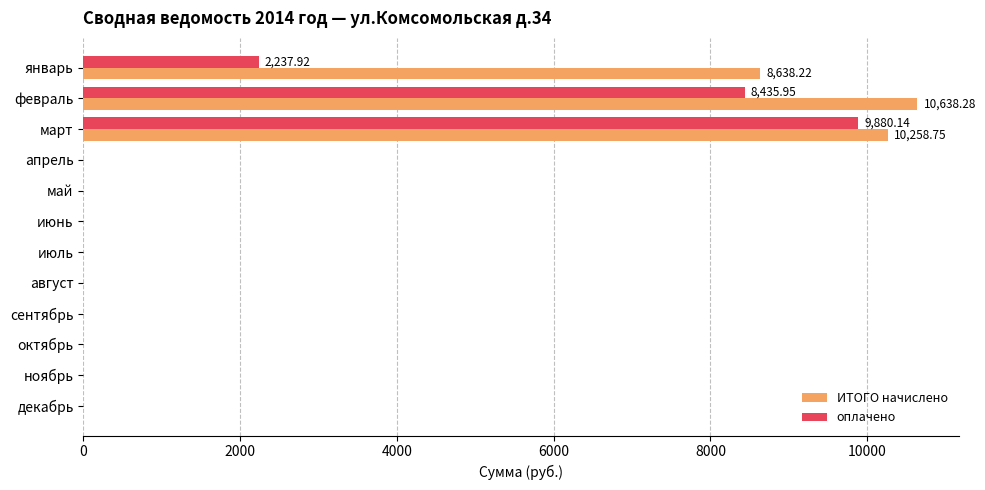

Where is оплачено nearest to the value 4940?

январь